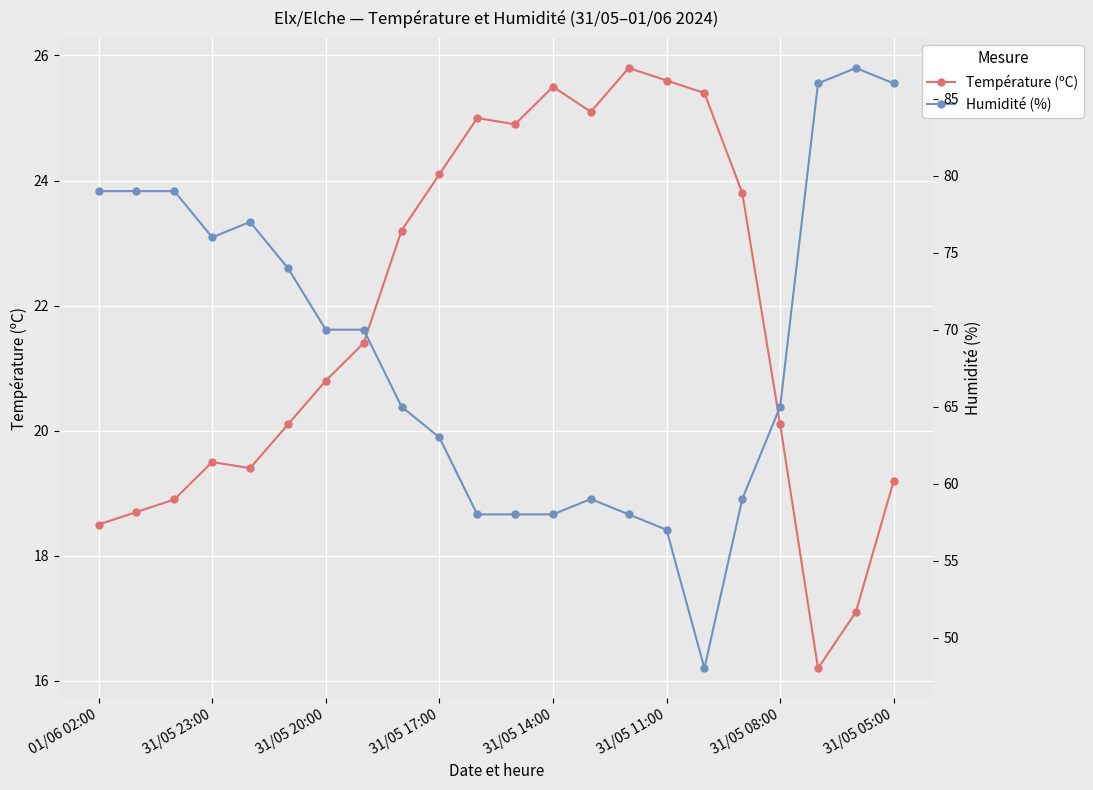

Which series has the largest total across all categories?

Humidité (%)